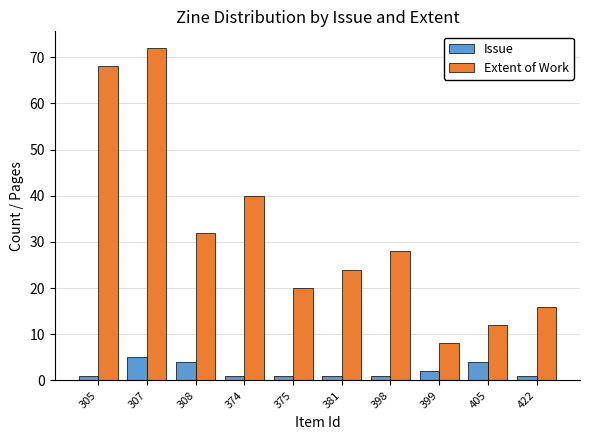

What is the difference between the maximum and minimum values in the Issue series?

4